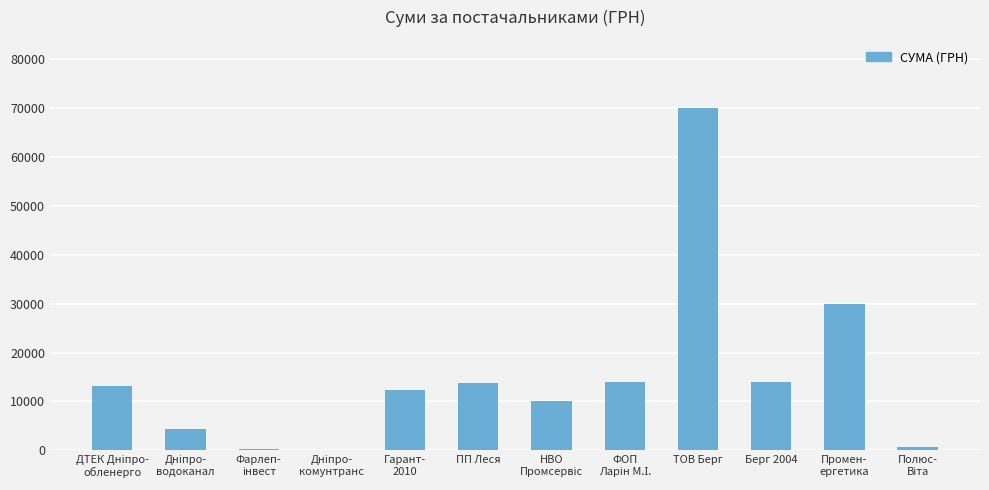

What is the maximum value shown in the chart?

70000.0